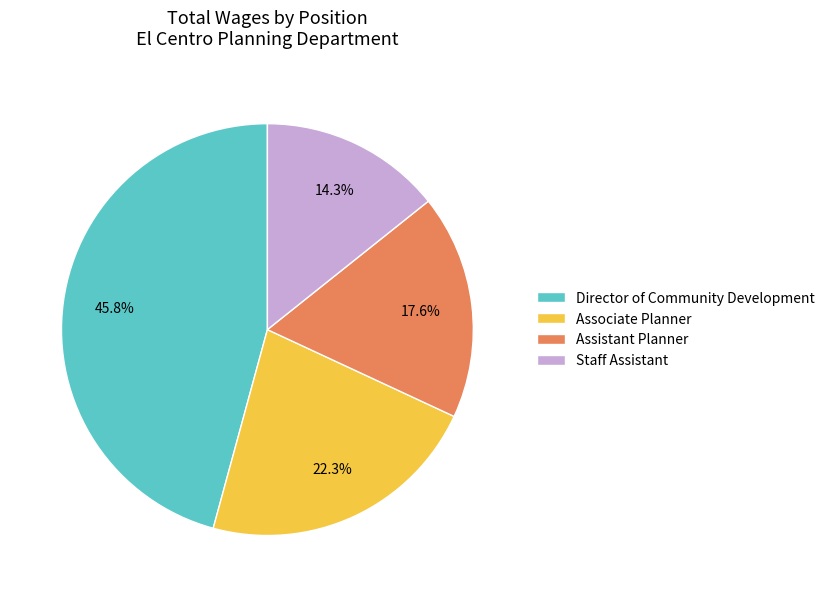

Is it true that Associate Planner is 22% of the pie?

True